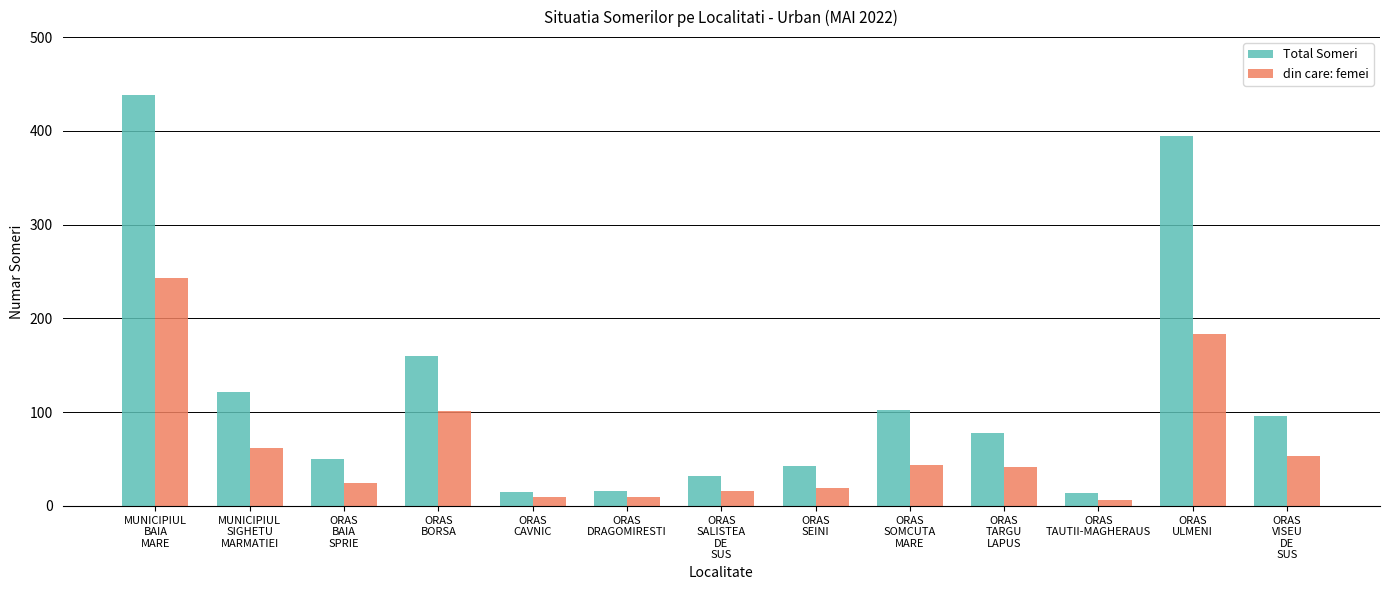

Which series has the widest spread of values?

Total Someri